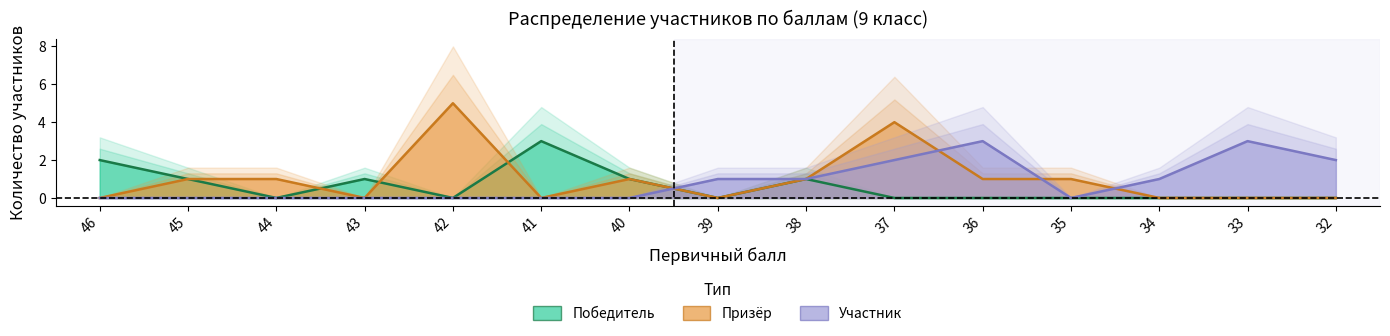

How many positive values does the Участник series have?

7